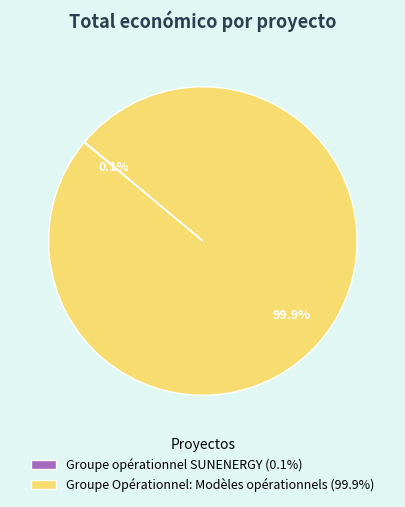

What portion of the pie excludes Groupe Opérationnel: Modèles opérationnels (99.9%)?

0.1%